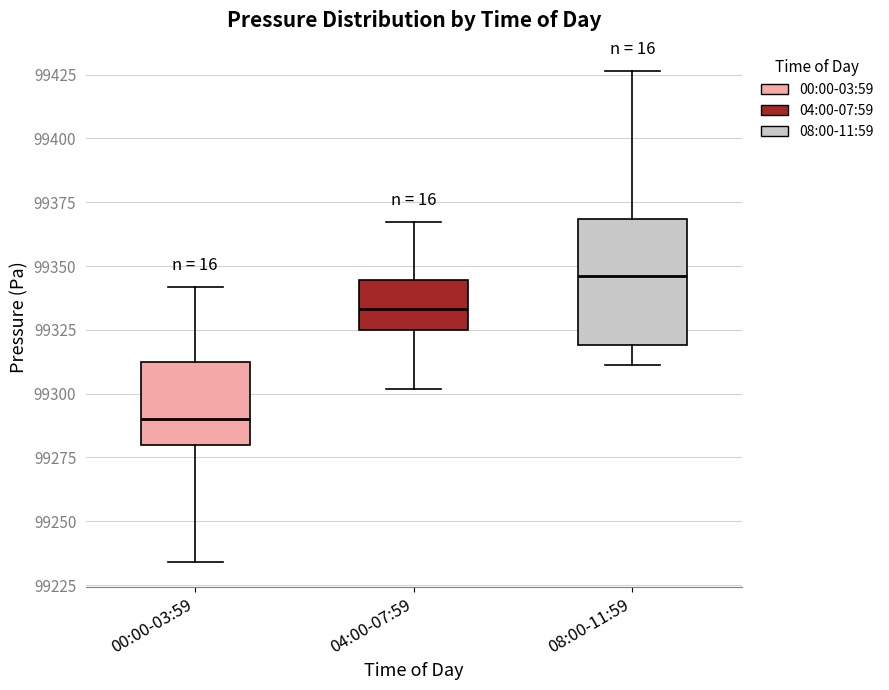

Reading left to right, read every box against the y-axis: the position of its median line, the range the box covers, and the ends of its whiskers. The values are not printed on the chart, so give them approximately, as read against the axis.

00:00-03:59: median 99290, box 99280 to 99310, whiskers 99235 to 99340
04:00-07:59: median 99335, box 99325 to 99345, whiskers 99300 to 99365
08:00-11:59: median 99345, box 99320 to 99370, whiskers 99310 to 99425